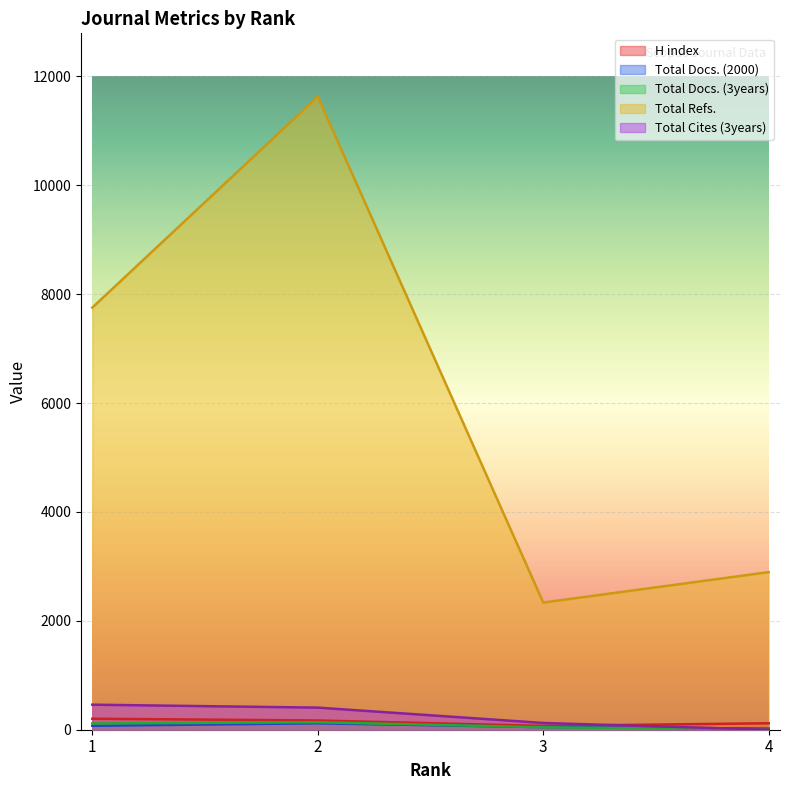

Reading left to right, what are all the values shown in this chart?

H index: 1=202	2=170	3=70	4=119
Total Docs. (2000): 1=72	2=118	3=48	4=21
Total Docs. (3years): 1=115	2=137	3=46	4=0
Total Refs.: 1=7754	2=11629	3=2336	4=2895
Total Cites (3years): 1=460	2=406	3=124	4=0